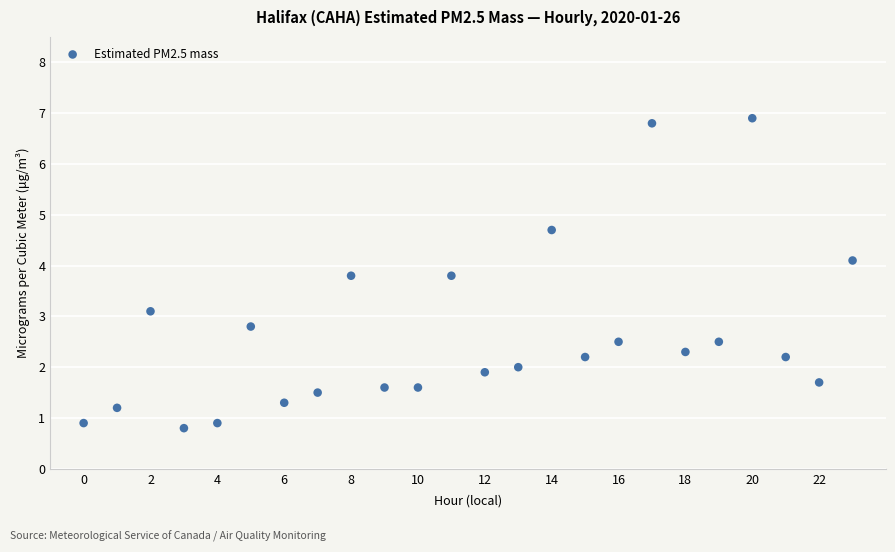

What is the range of Y values (max minus min)?

6.1